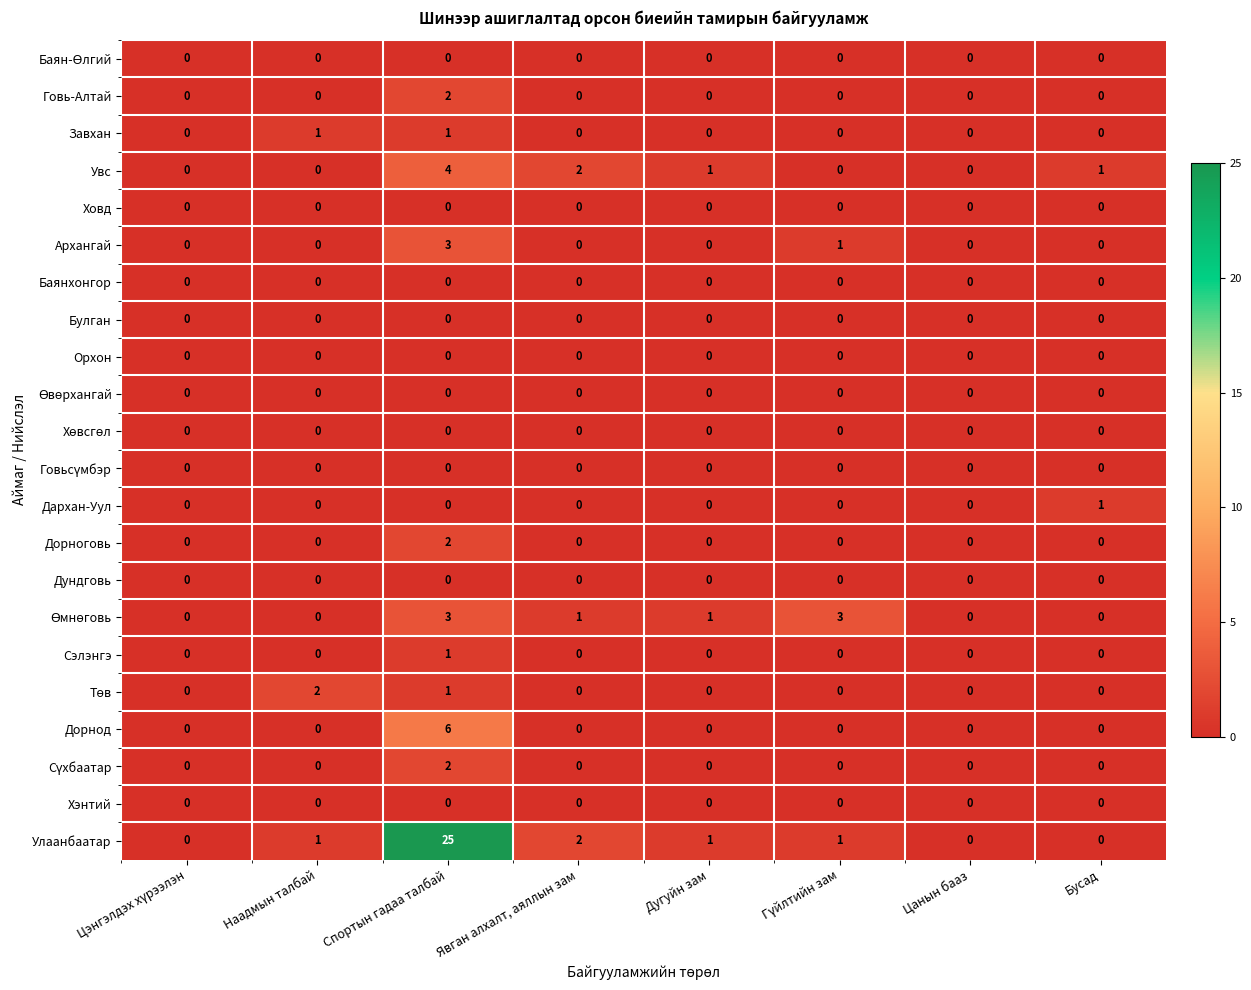

Is it true that Архангай equals 1 at Наадмын талбай?

False